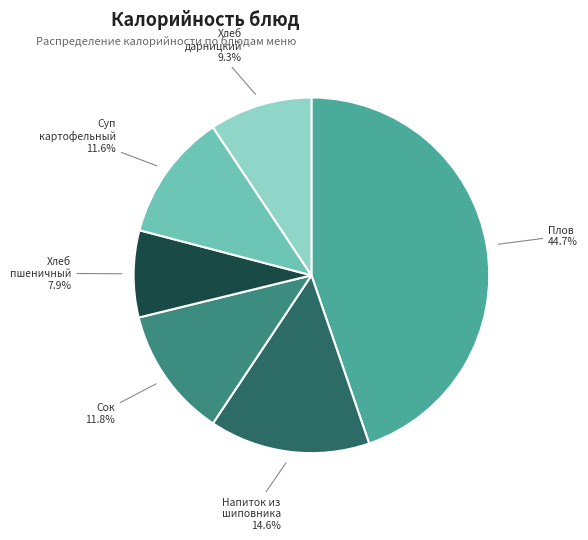

What percentage is NOT represented by Хлеб дарницкий?

90.7%